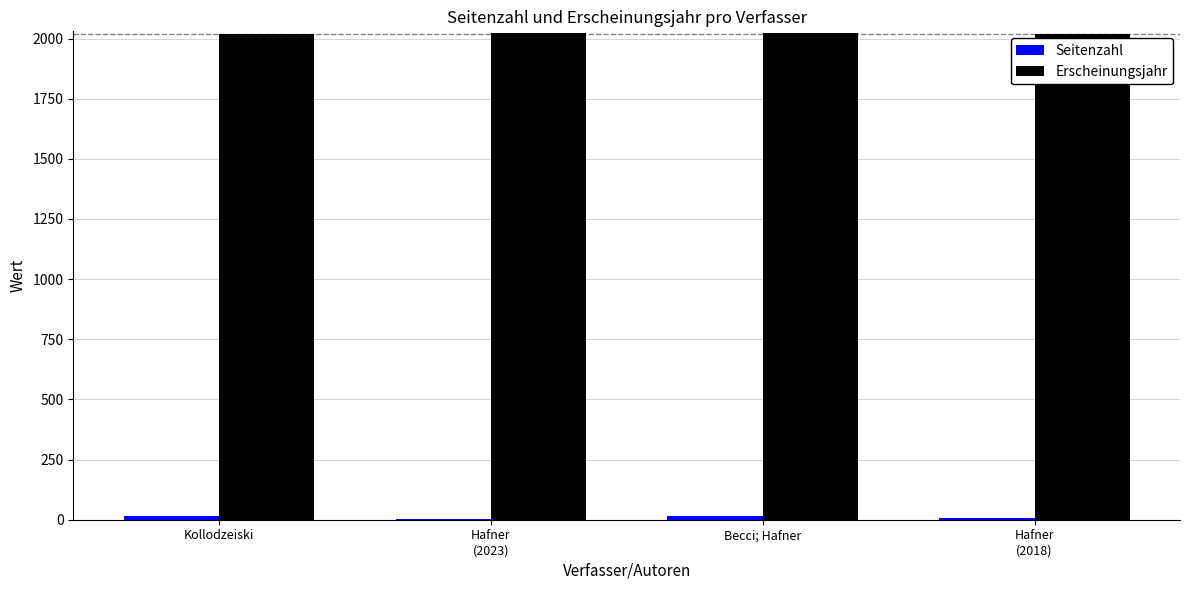

What is the highest value of the Erscheinungsjahr series?

2023